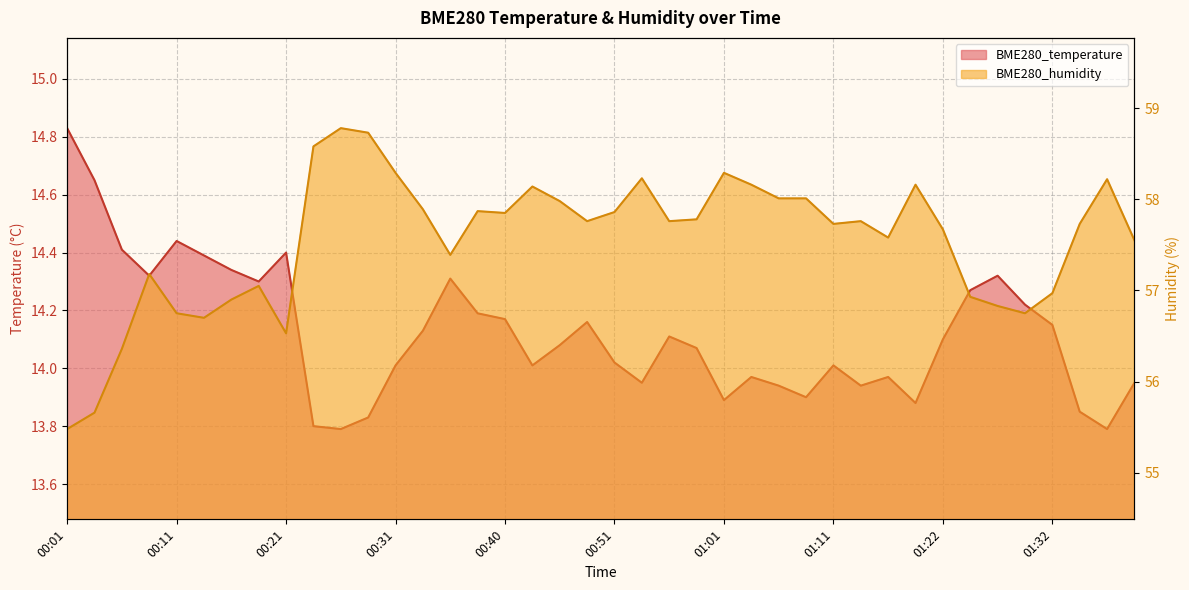

List the labels in order of BME280_humidity value, largest first.

00:26, 00:28, 00:23, 00:31, 01:01, 00:53, 01:38, 01:04, 01:19, 00:43, 01:06, 01:09, 00:46, 00:33, 00:38, 00:51, 00:40, 00:59, 00:48, 00:56, 01:14, 01:11, 01:35, 01:22, 01:17, 01:40, 00:36, 00:08, 00:18, 01:32, 01:24, 00:16, 01:27, 00:11, 01:30, 00:13, 00:21, 00:06, 00:03, 00:01